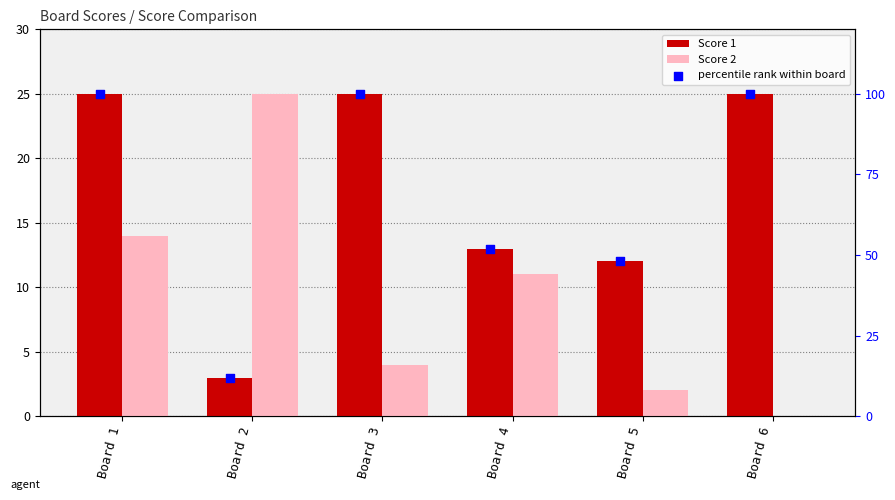

Is the value of percentile rank within board at Board 4 greater than the value of Score 1 at Board 3?

Yes